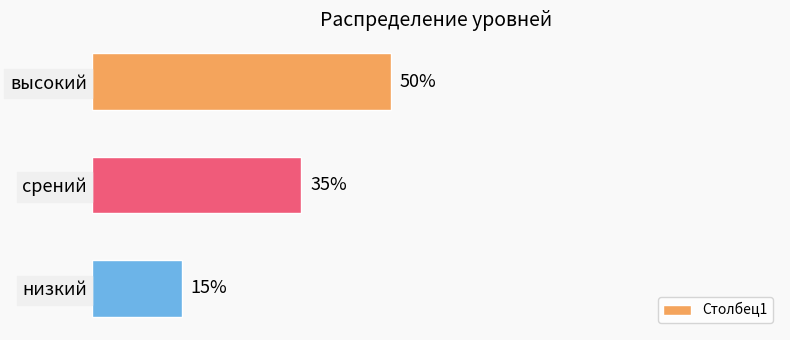

What is the label of the 1st bar from the bottom?

низкий